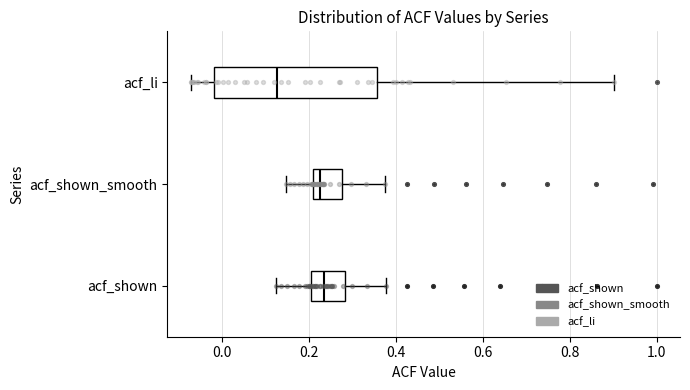

Where does the left whisker of the box for acf_li end on the x-axis? The values are not printed on the chart, so give them approximately, as read against the axis.

-0.08